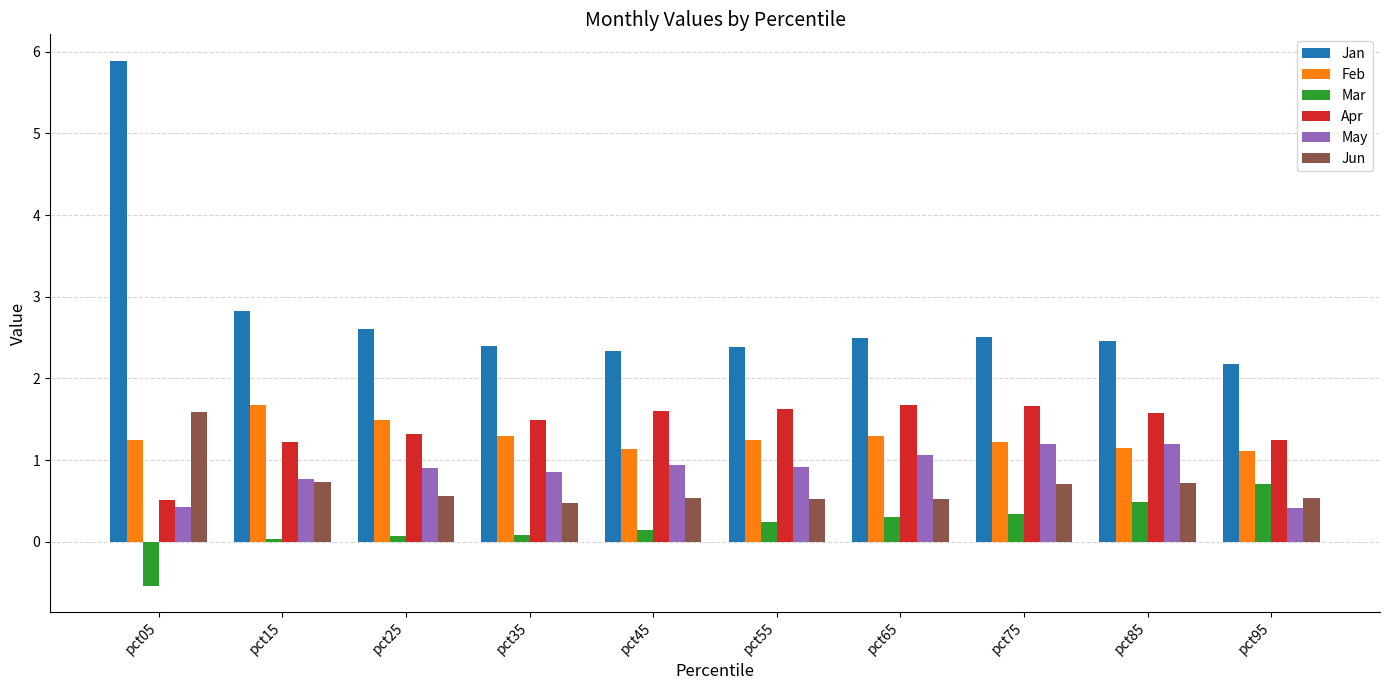

What is the average value of the Mar series?

0.2